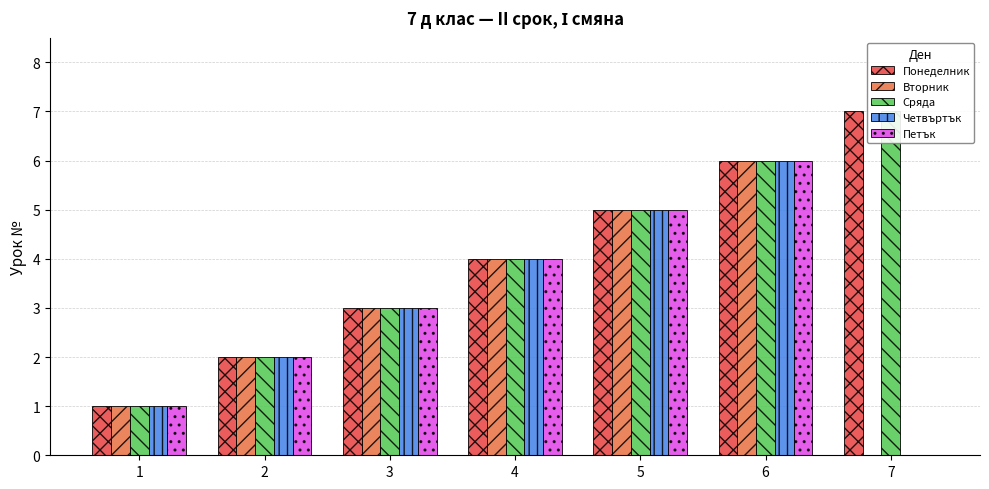

How many series are shown in this chart?

5